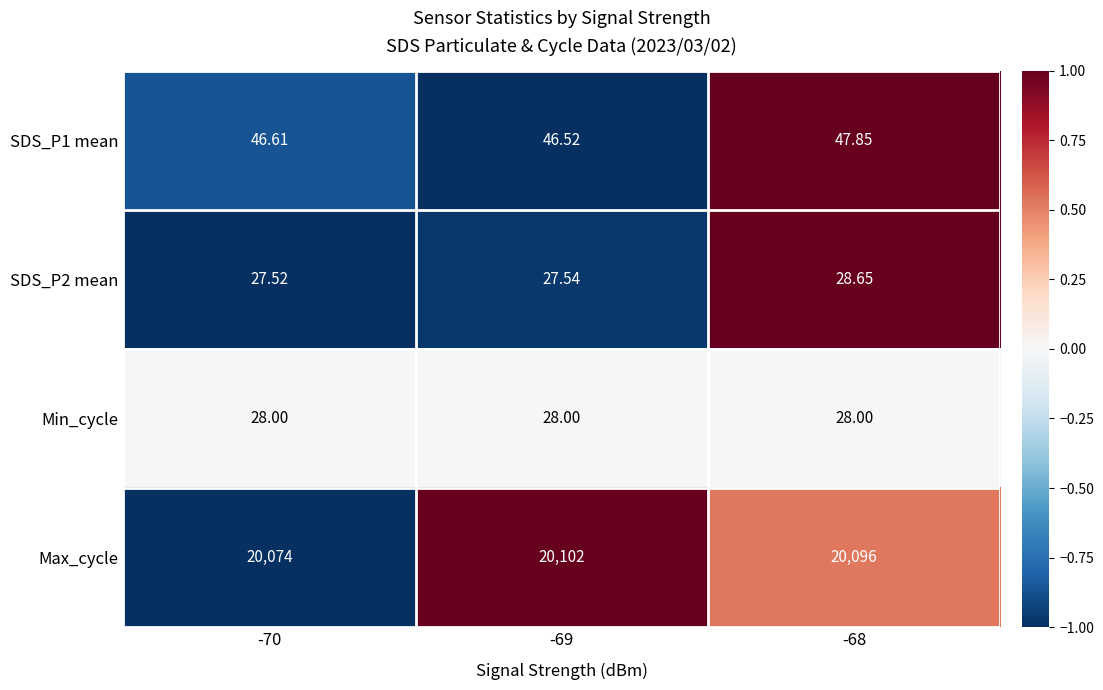

Which series has the largest total across all categories?

Max_cycle